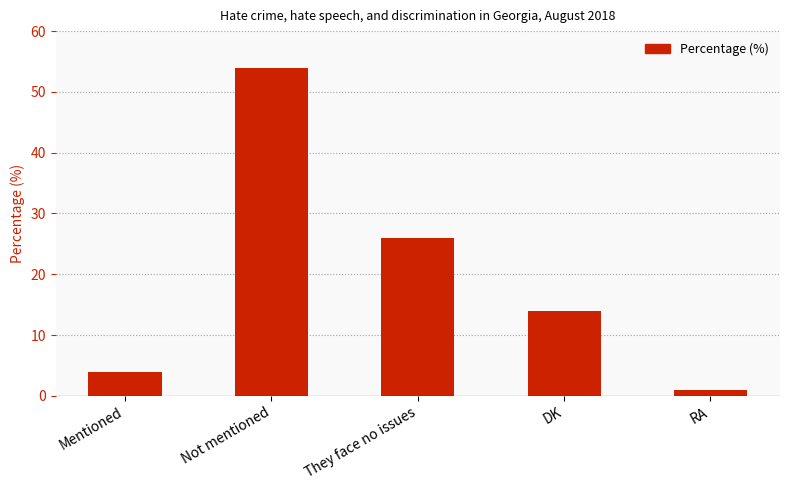

Which label corresponds to the smallest value in the chart?

RA